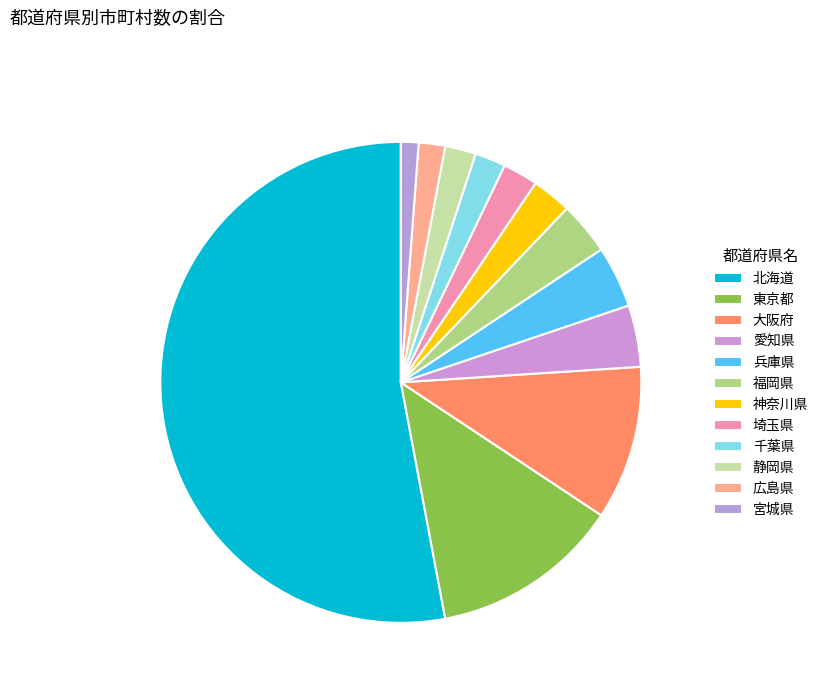

True or false: 大阪府 accounts for 16% of the total.

False